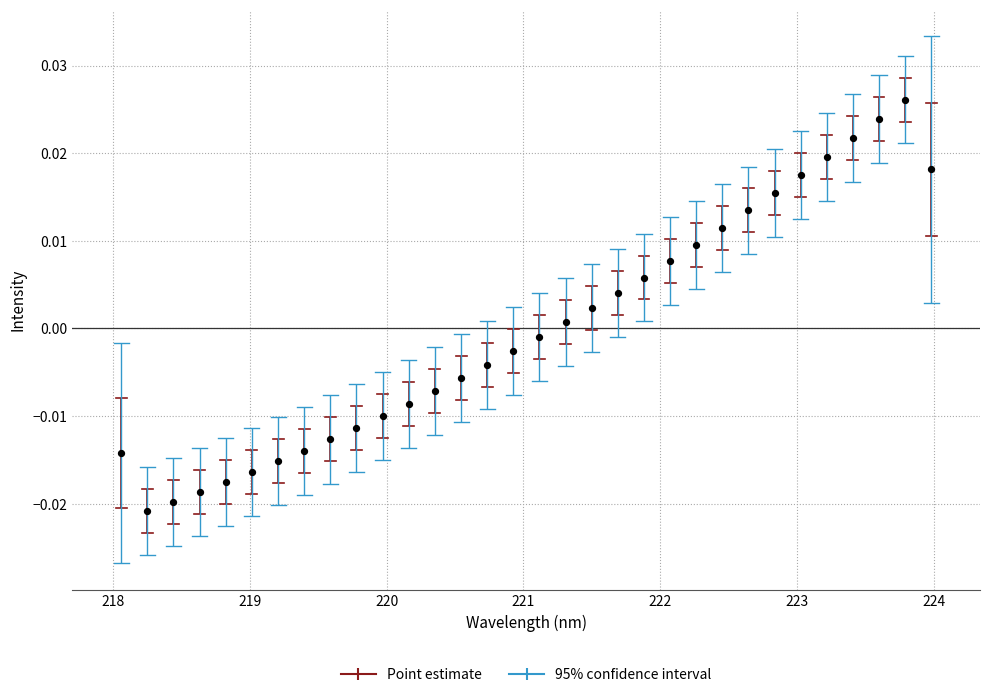

What is the range of X values (max minus min)?

5.9